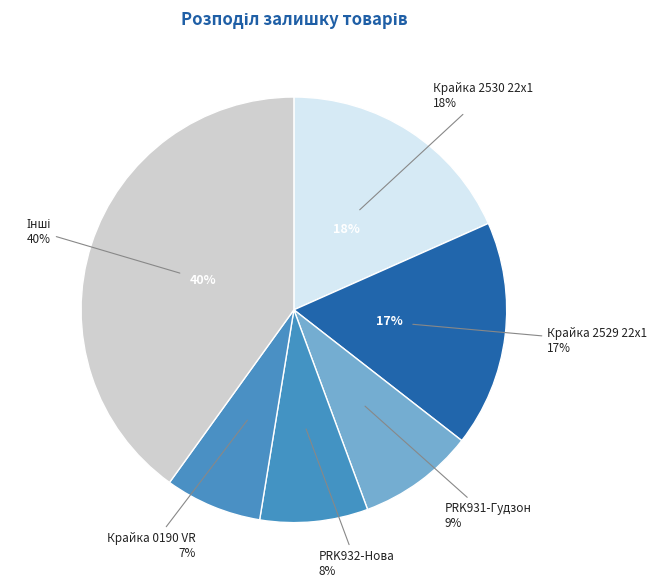

Is there any slice that represents more than half of the pie?

No